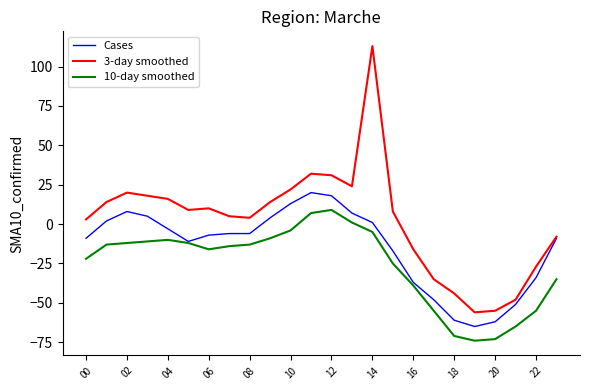

Rank the series by their average value, from highest to lowest.

3-day smoothed, Cases, 10-day smoothed